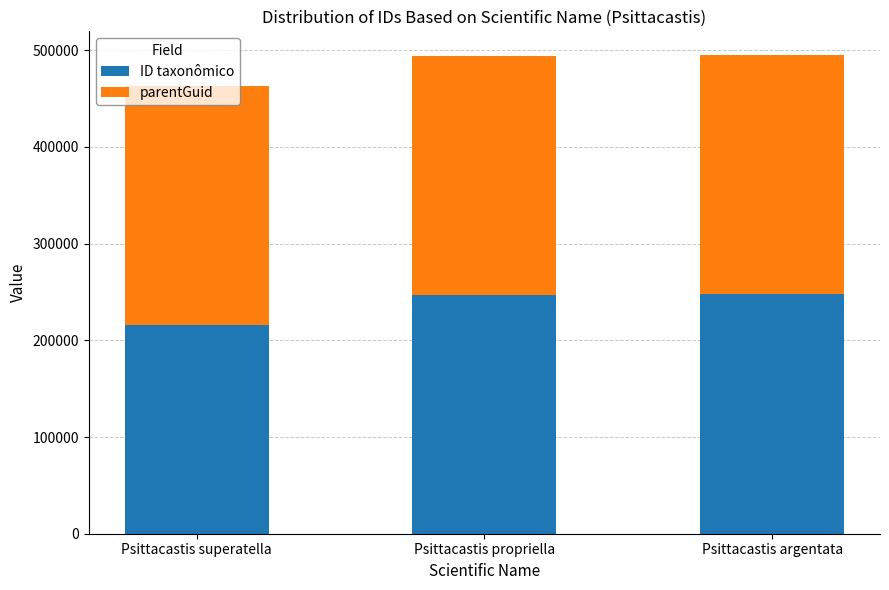

How many data points does each series have?

3